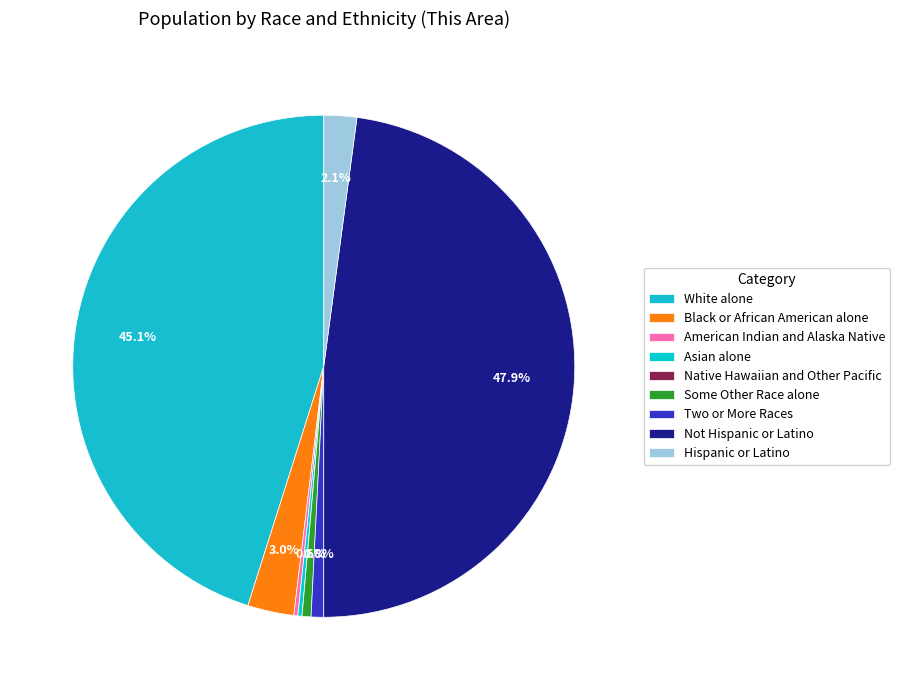

Which category has the smallest portion of the pie?

Native Hawaiian and Other Pacific